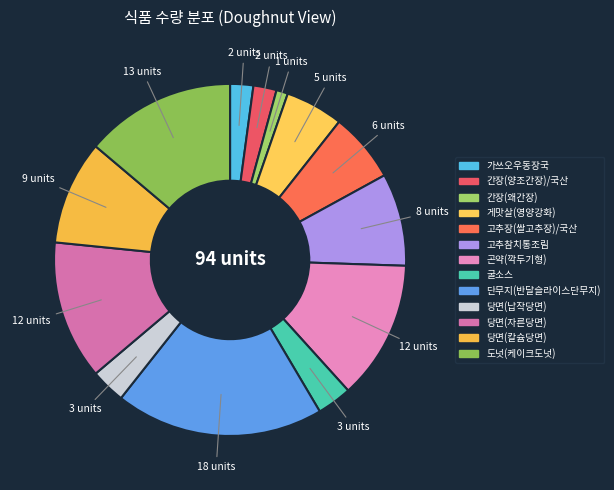

What percentage is the 고추참치통조림 slice, to the nearest percent?

9%